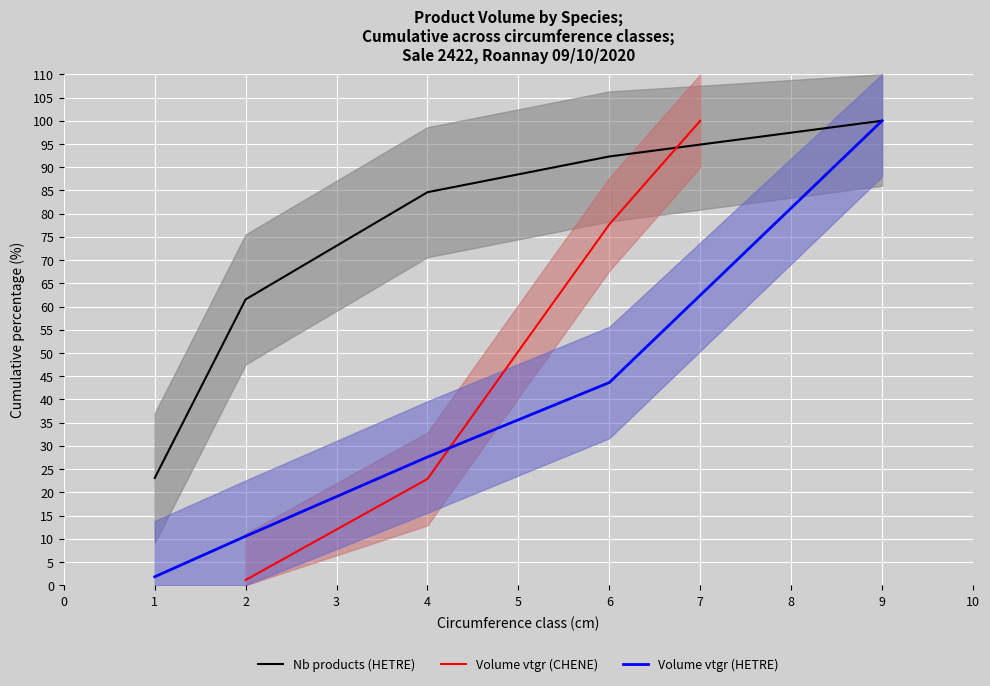

Is the value of Nb products (HETRE) at 6 greater than the value of Volume vtgr (HETRE) at 4?

Yes